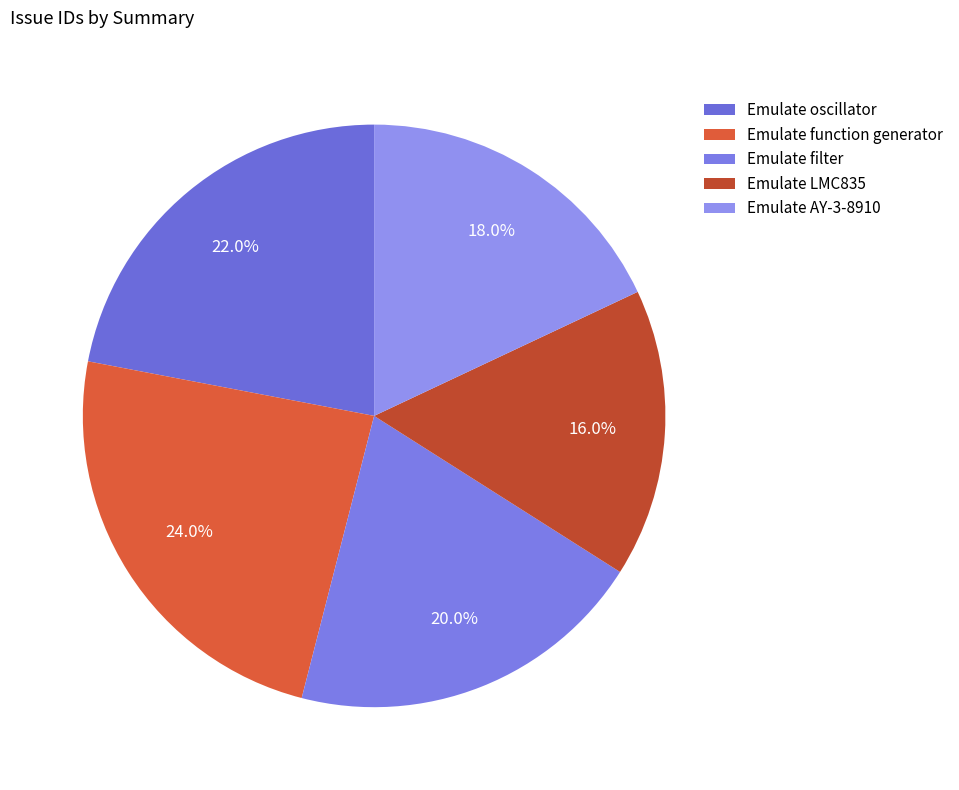

To the nearest percent, what portion does Emulate oscillator represent?

22%